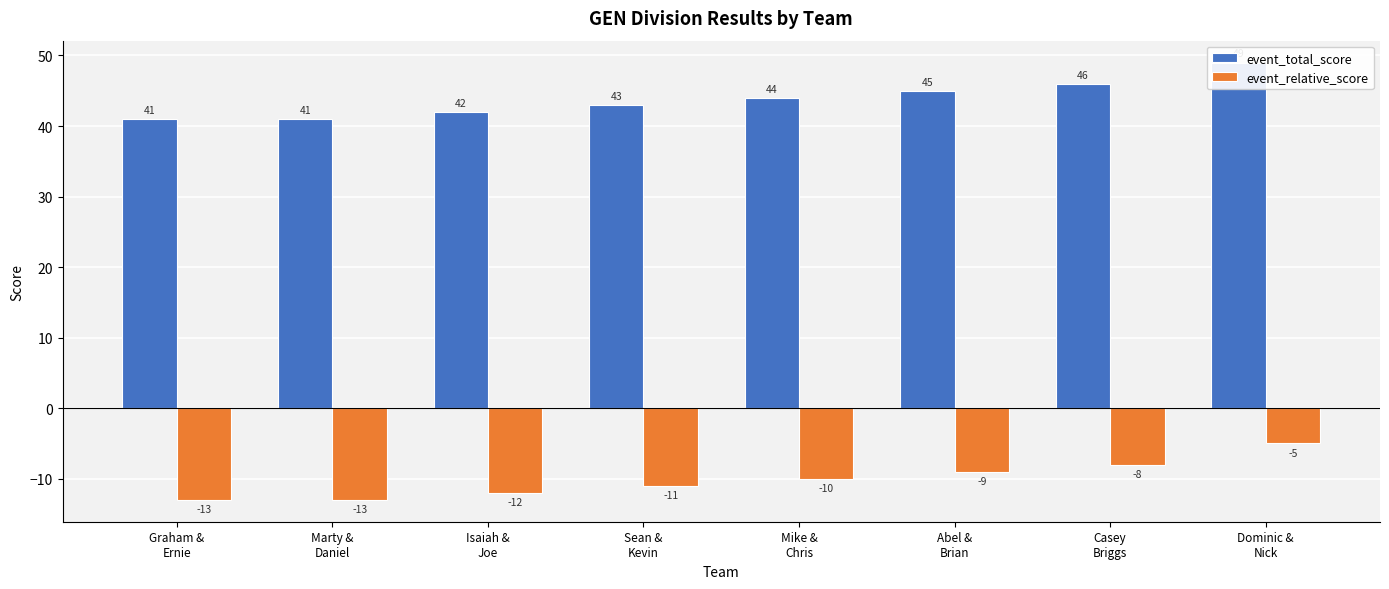

Which series changed the most between Graham &
Ernie and Sean &
Kevin?

event_total_score